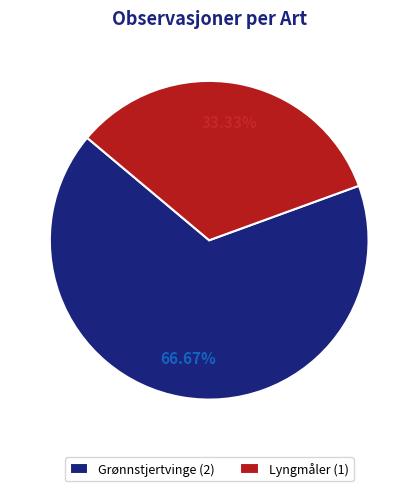

Does any single category account for the majority?

Yes